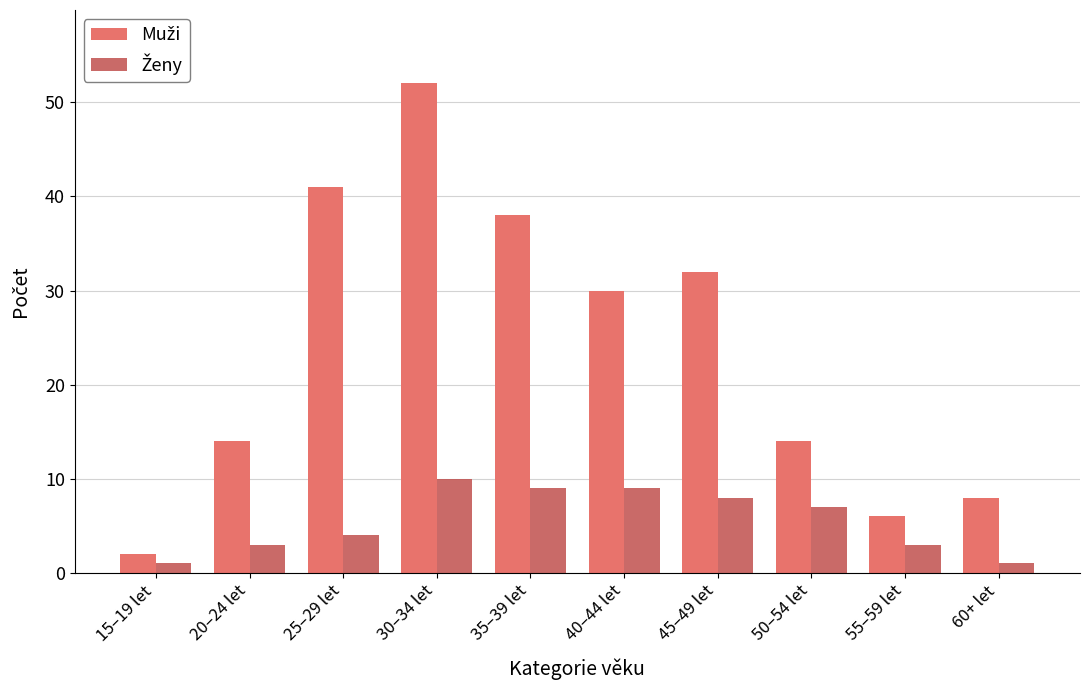

At which category is the sum across all series the highest?

30–34 let